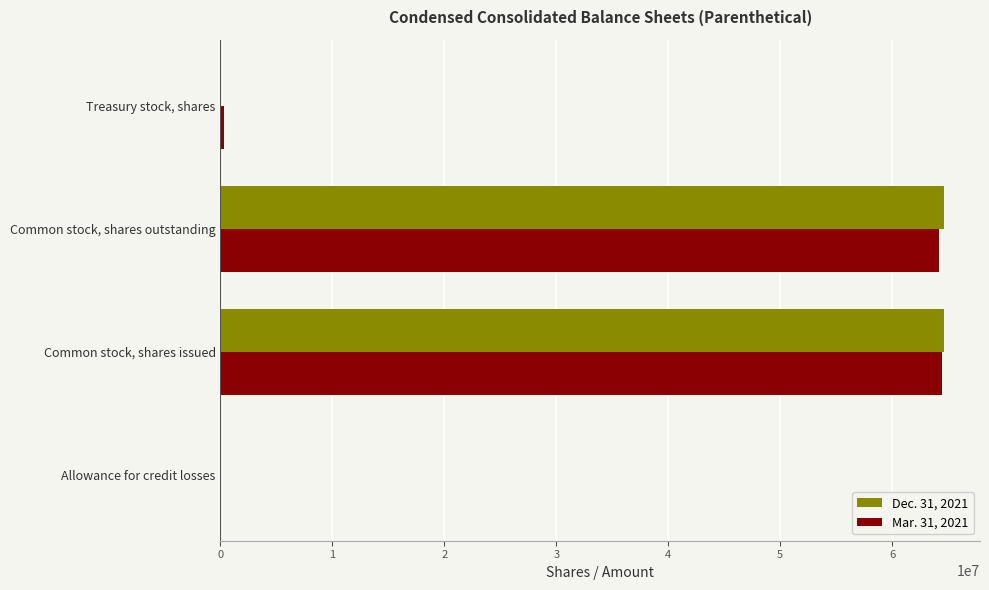

What is the greatest value displayed?

64613402